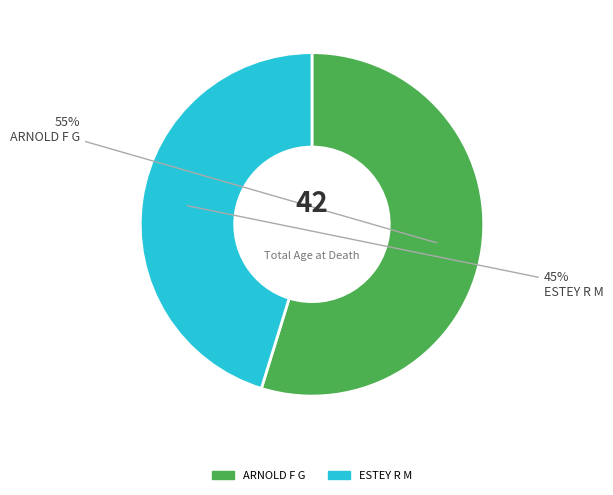

Rank the categories by value from highest to lowest.

ARNOLD F G, ESTEY R M